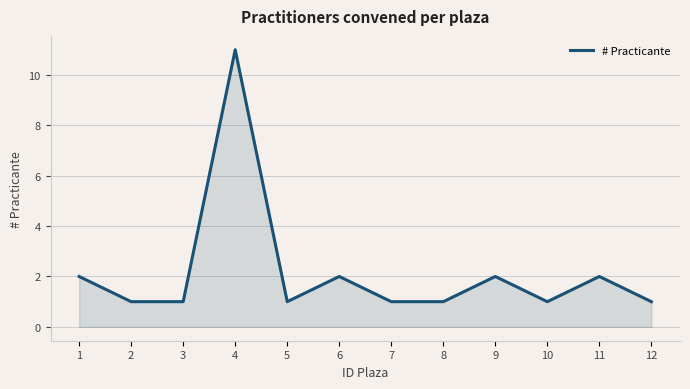

At which category does the data reach its first local peak?

4